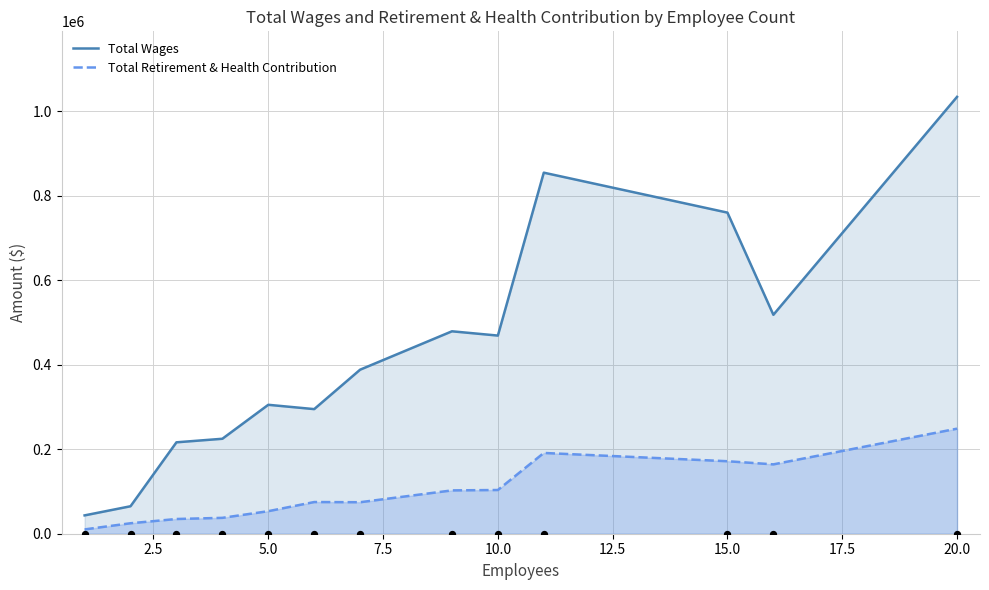

Which series has the largest total across all categories?

Total Wages